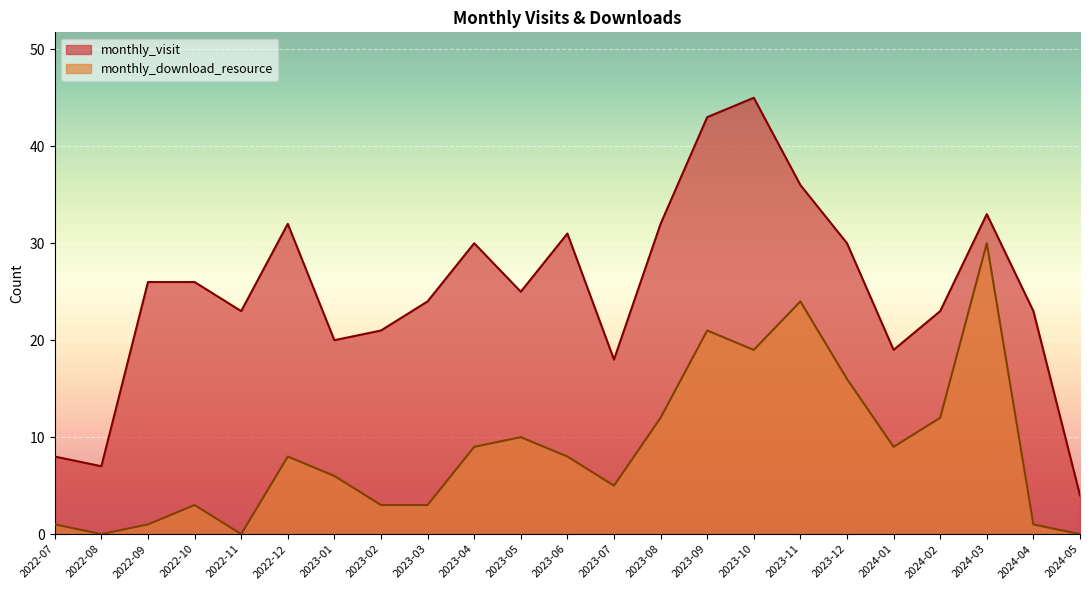

What is the difference between the monthly_visit values at 2023-05 and 2023-11?

11